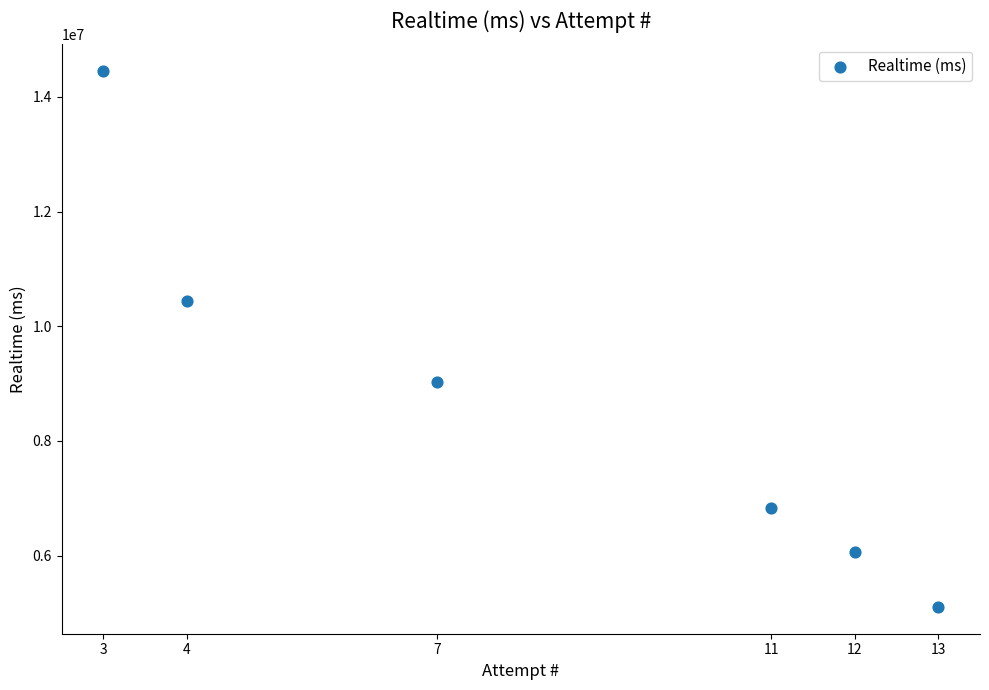

What is the range of X values (max minus min)?

10